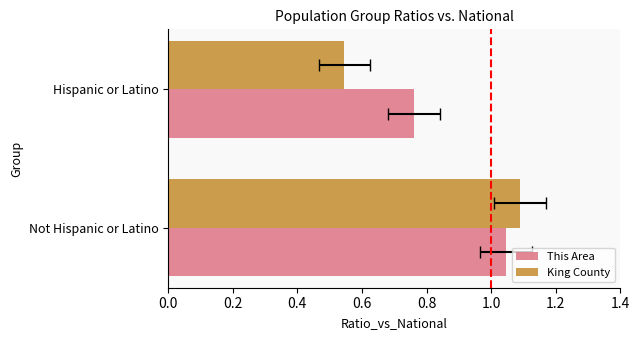

How many values in the King County series exceed 1?

1